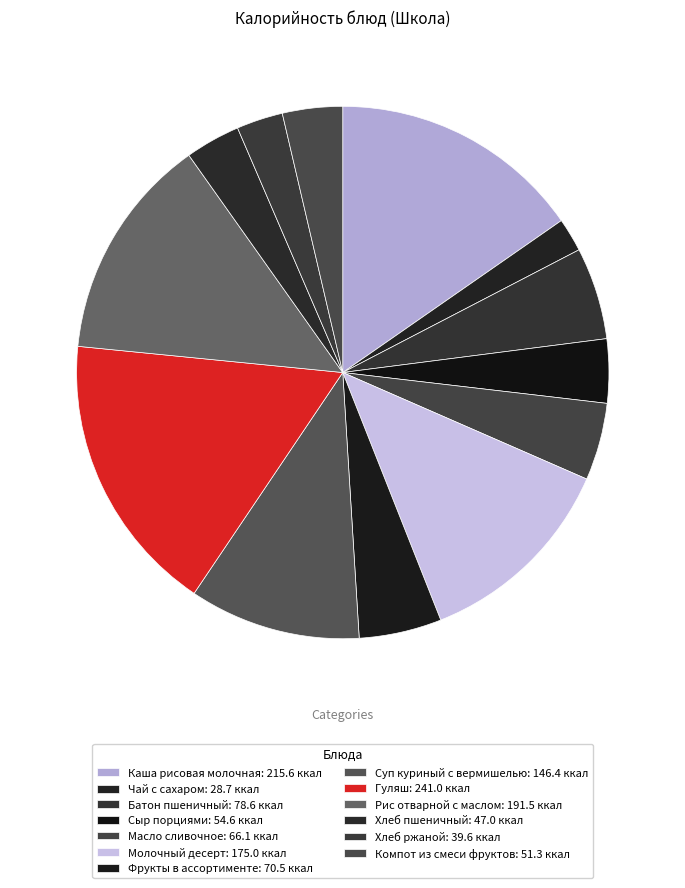

True or false: Батон пшеничный accounts for 6% of the total.

True